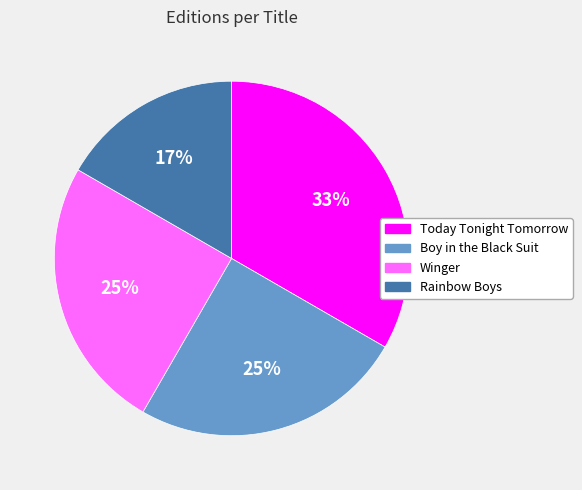

Is Winger the majority of the pie?

No